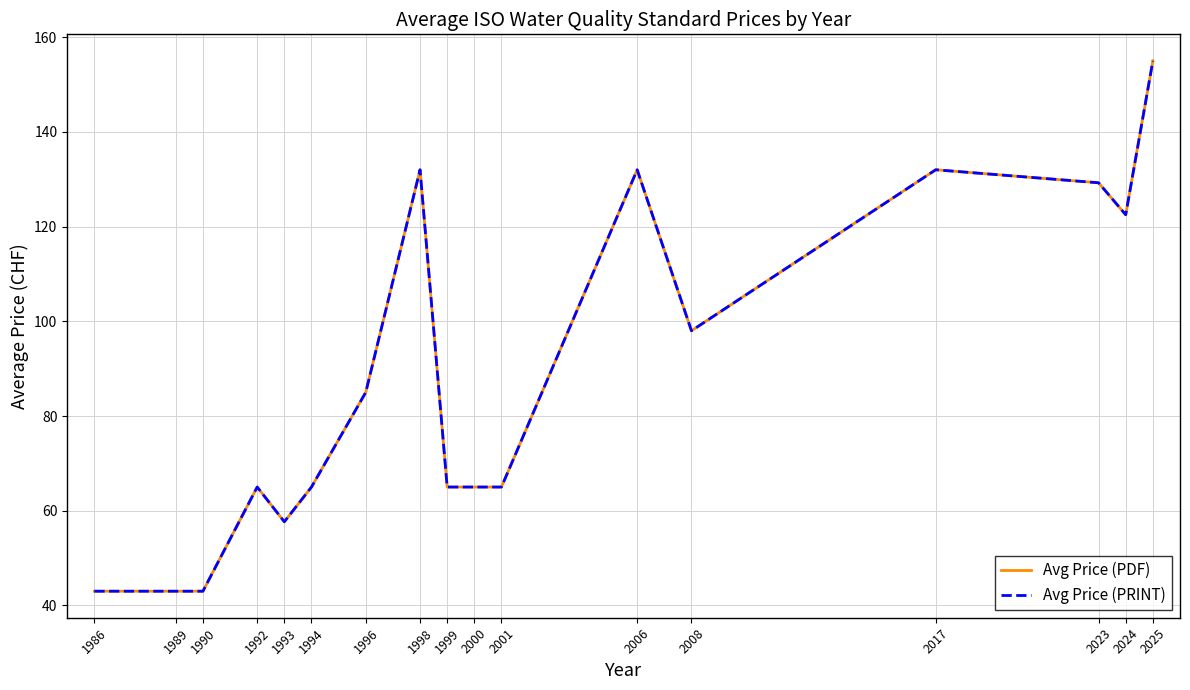

What is the greatest value displayed?

155.0